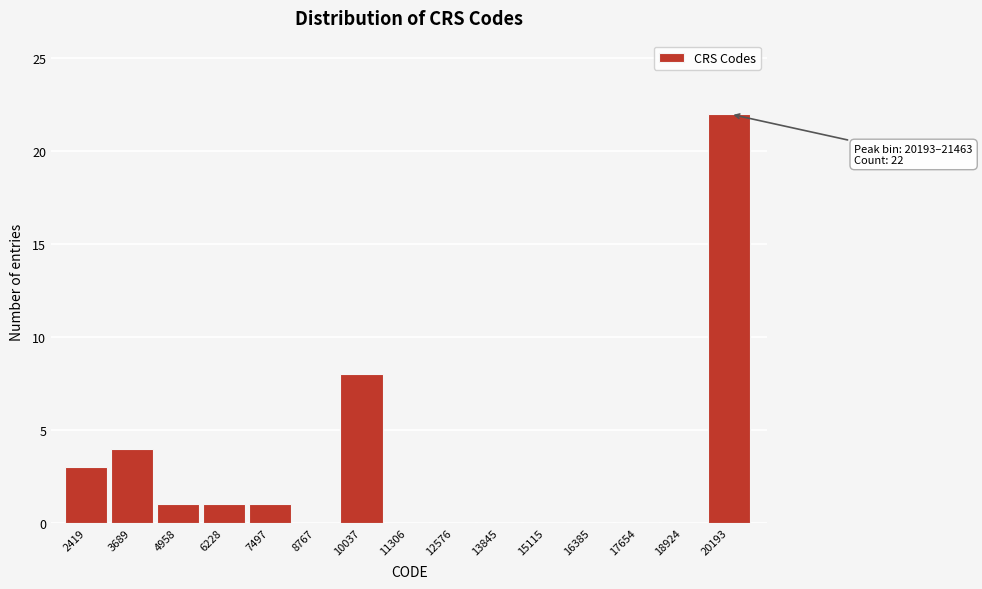

Reading right to left, extract all data points from this chart.

20193=22	18924=0	17654=0	16385=0	15115=0	13845=0	12576=0	11306=0	10037=8	8767=0	7497=1	6228=1	4958=1	3689=4	2419=3